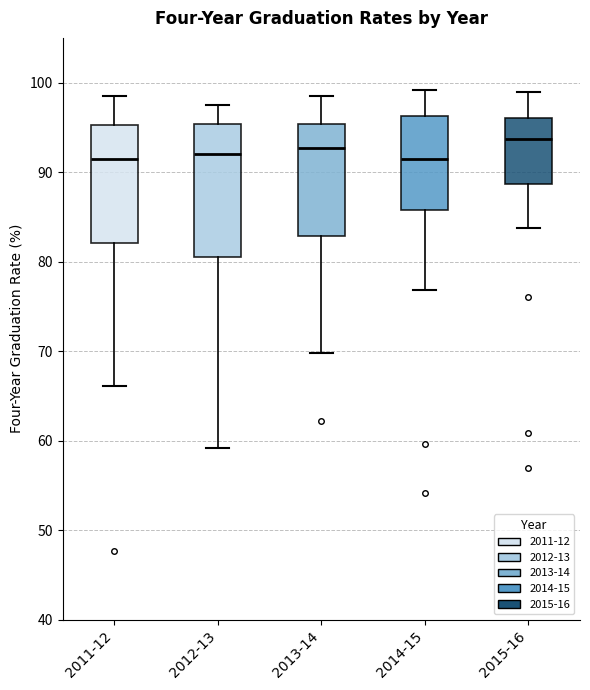

Which box is the tallest, from its lower edge to its upper edge?

2012-13